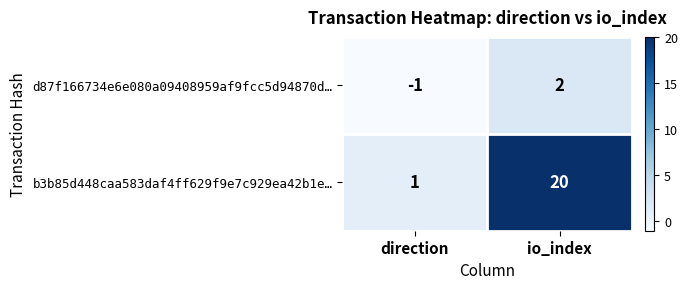

Is it true that d87f166734e6e080a09408959af9fcc5d94870d… equals -1 at direction?

True